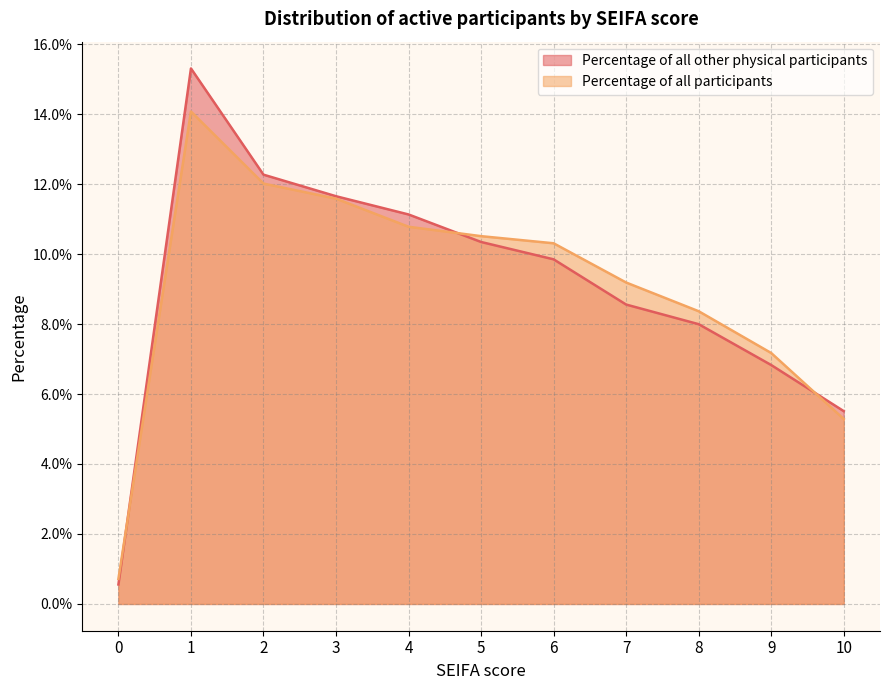

Rank the series at 2 from highest to lowest value.

Percentage of all other physical participants, Percentage of all participants